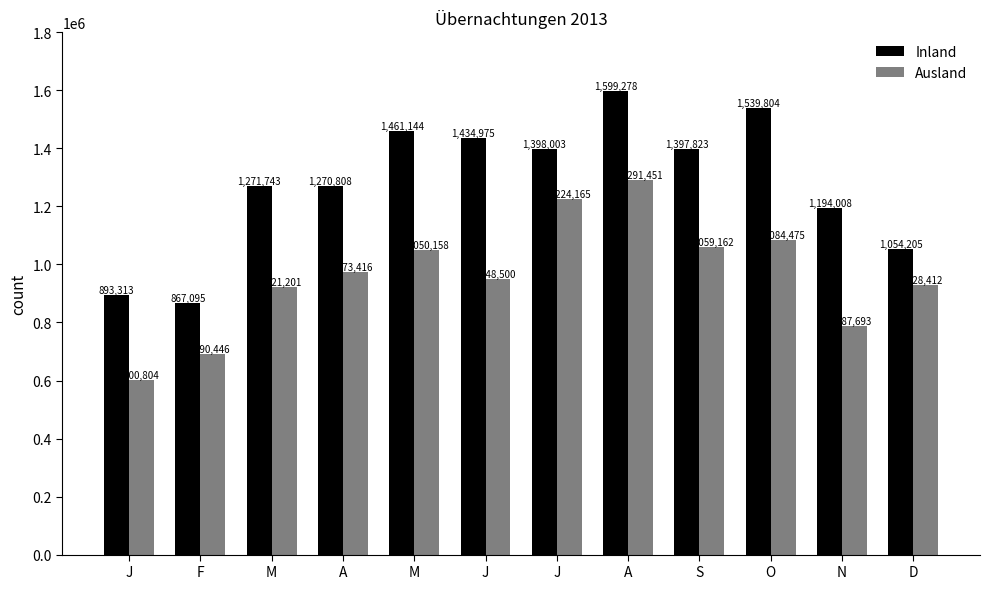

What are all the series names shown in the legend?

Inland, Ausland